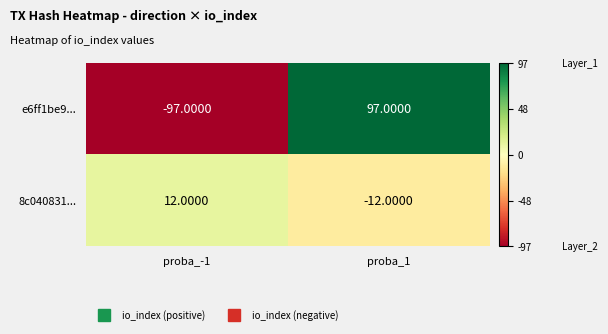

What is the difference between the 8c040831... values at proba_1 and proba_-1?

24